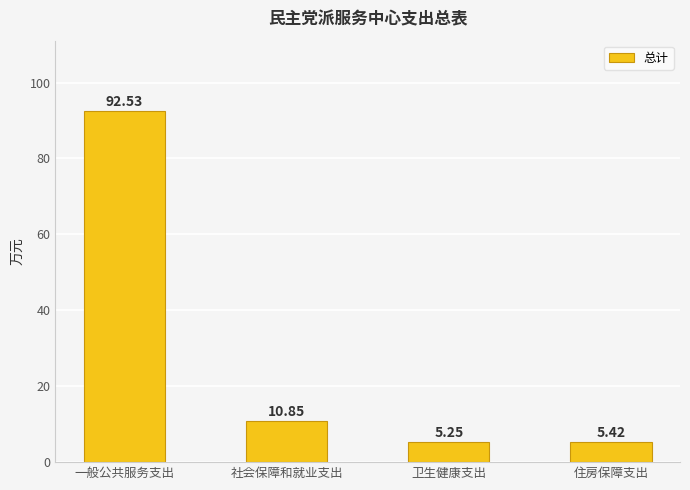

List the labels in order of value, smallest first.

卫生健康支出, 住房保障支出, 社会保障和就业支出, 一般公共服务支出